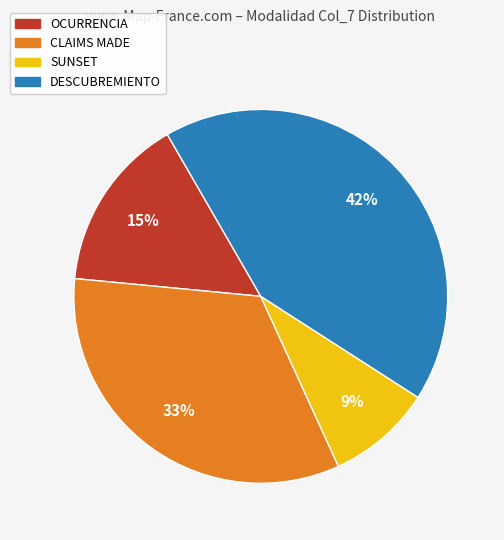

Is there any slice that represents more than half of the pie?

No